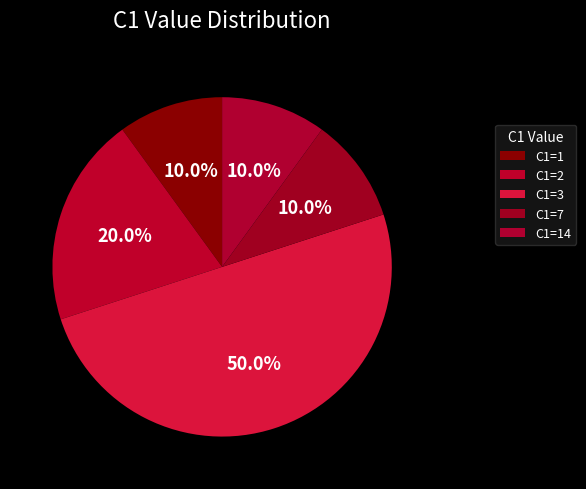

Count the number of slices in the pie.

5